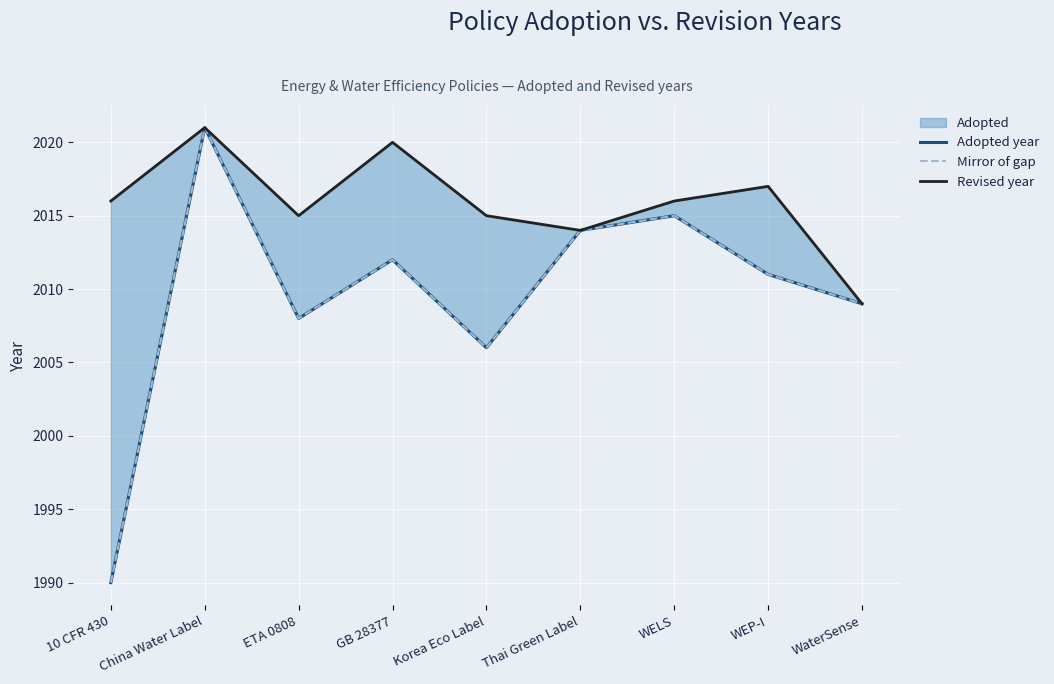

Is it true that Revised year equals 2749 at GB 28377?

False